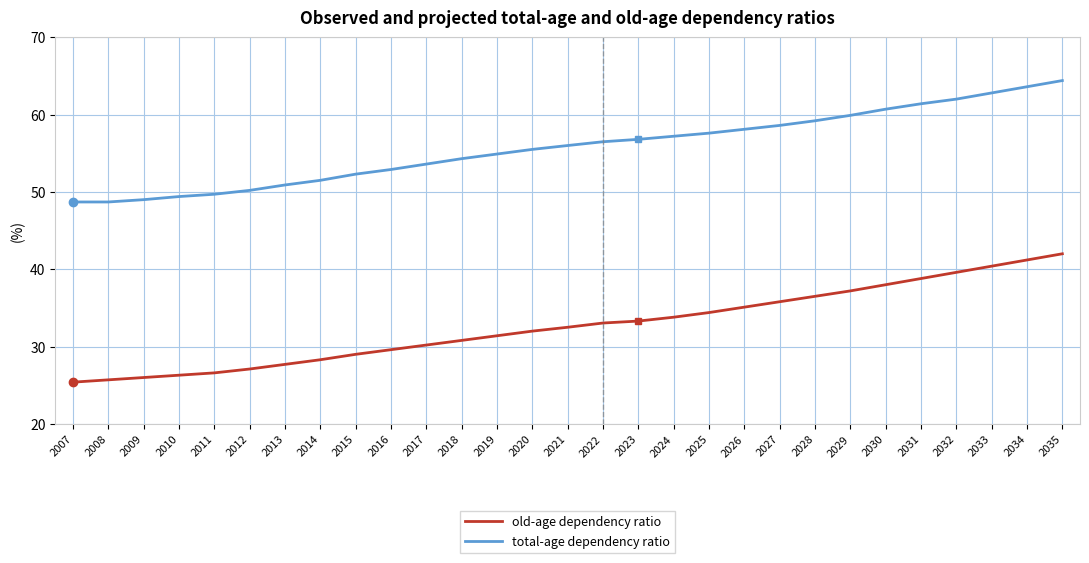

Is this an area chart (filled region under the line)?

No